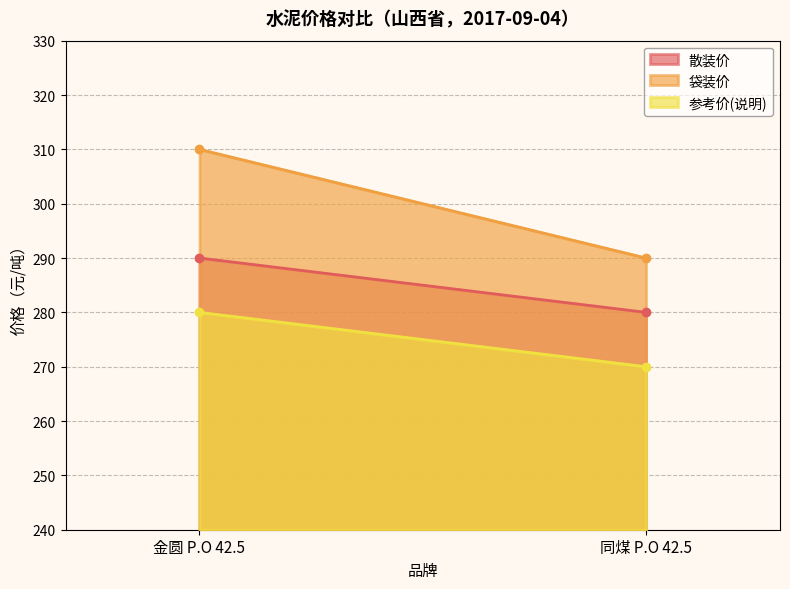

Which has a higher value, 同煤 P.O 42.5 or 金圆 P.O 42.5?

金圆 P.O 42.5